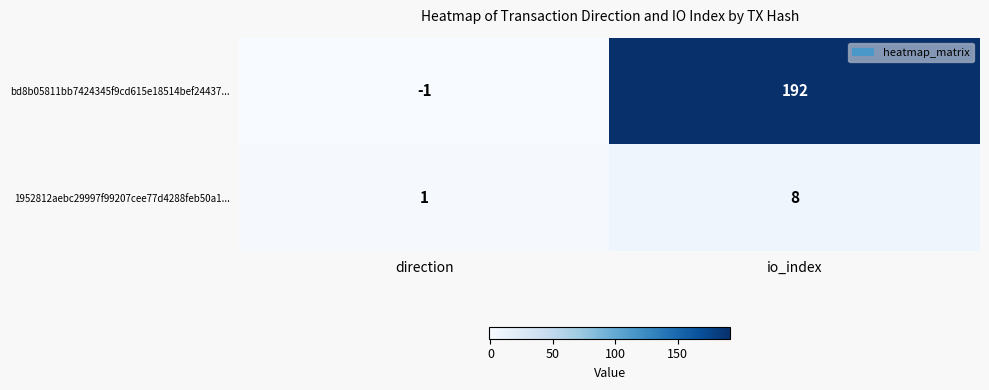

Reading right to left, what are all the values shown in this chart?

bd8b05811bb7424345f9cd615e18514bef24437...: 192	-1
1952812aebc29997f99207cee77d4288feb50a1...: 8	1